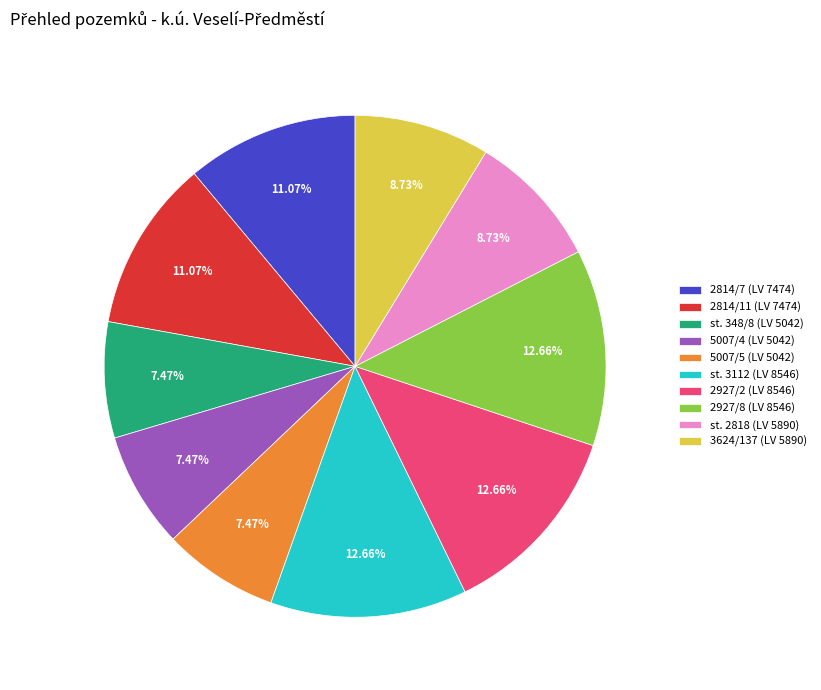

Count the number of slices in the pie.

10